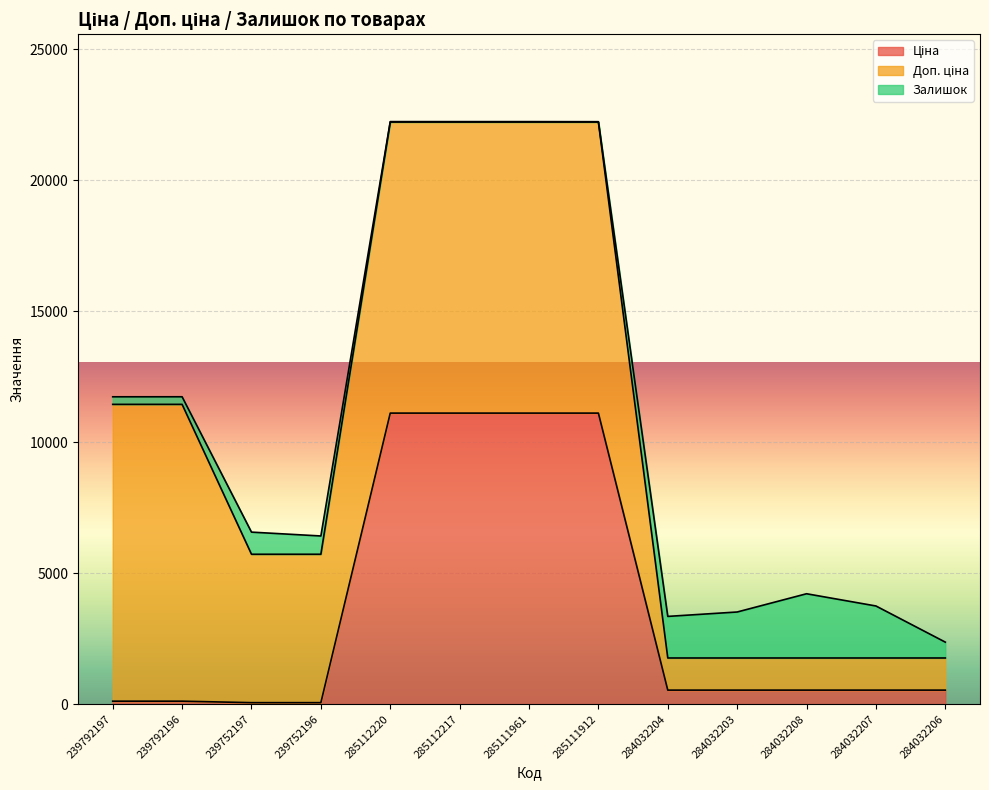

Reading right to left, extract all data points from this chart.

Ціна: 284032206=535.4	284032207=535.4	284032208=535.4	284032203=535.4	284032204=535.4	285111912=11113.6	285111961=11113.6	285112217=11113.6	285112220=11113.6	239752196=56.7	239752197=56.7	239792196=113.3	239792197=113.3
Доп. ціна: 284032206=1227.2	284032207=1227.2	284032208=1227.2	284032203=1227.2	284032204=1227.2	285111912=11113.6	285111961=11113.6	285112217=11113.6	285112220=11113.6	239752196=5667.0	239752197=5667.0	239792196=11334.0	239792197=11334.0
Залишок: 284032206=605.0	284032207=1986.0	284032208=2453.0	284032203=1756.0	284032204=1588.0	285111912=14.0	285111961=17.0	285112217=17.0	285112220=17.0	239752196=698.0	239752197=845.0	239792196=290.0	239792197=289.0